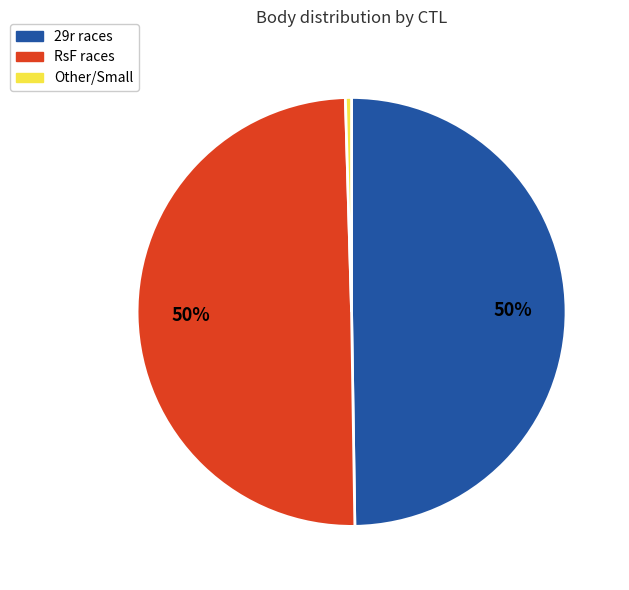

True or false: RsF races accounts for 63% of the total.

False